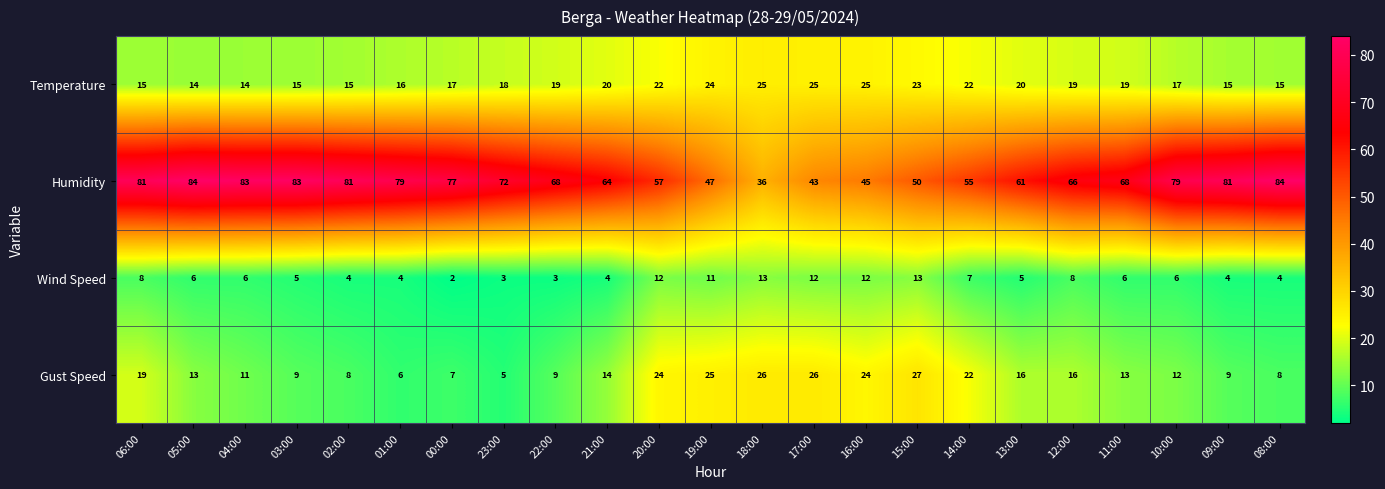

What is the greatest value displayed?

84